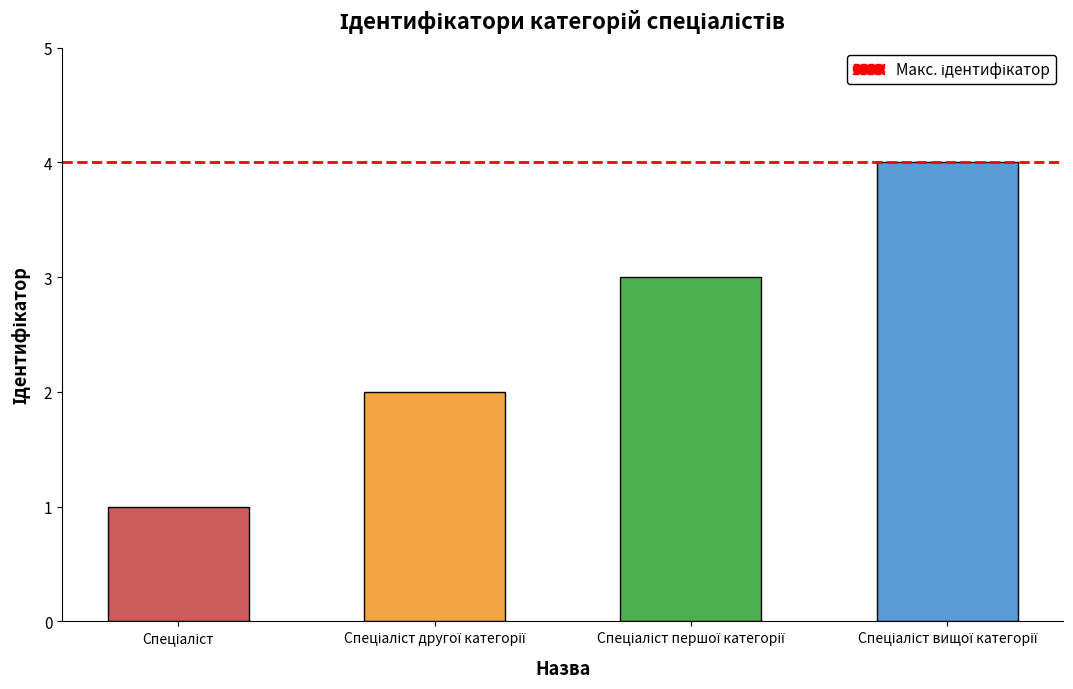

What is the sum of all values?

10